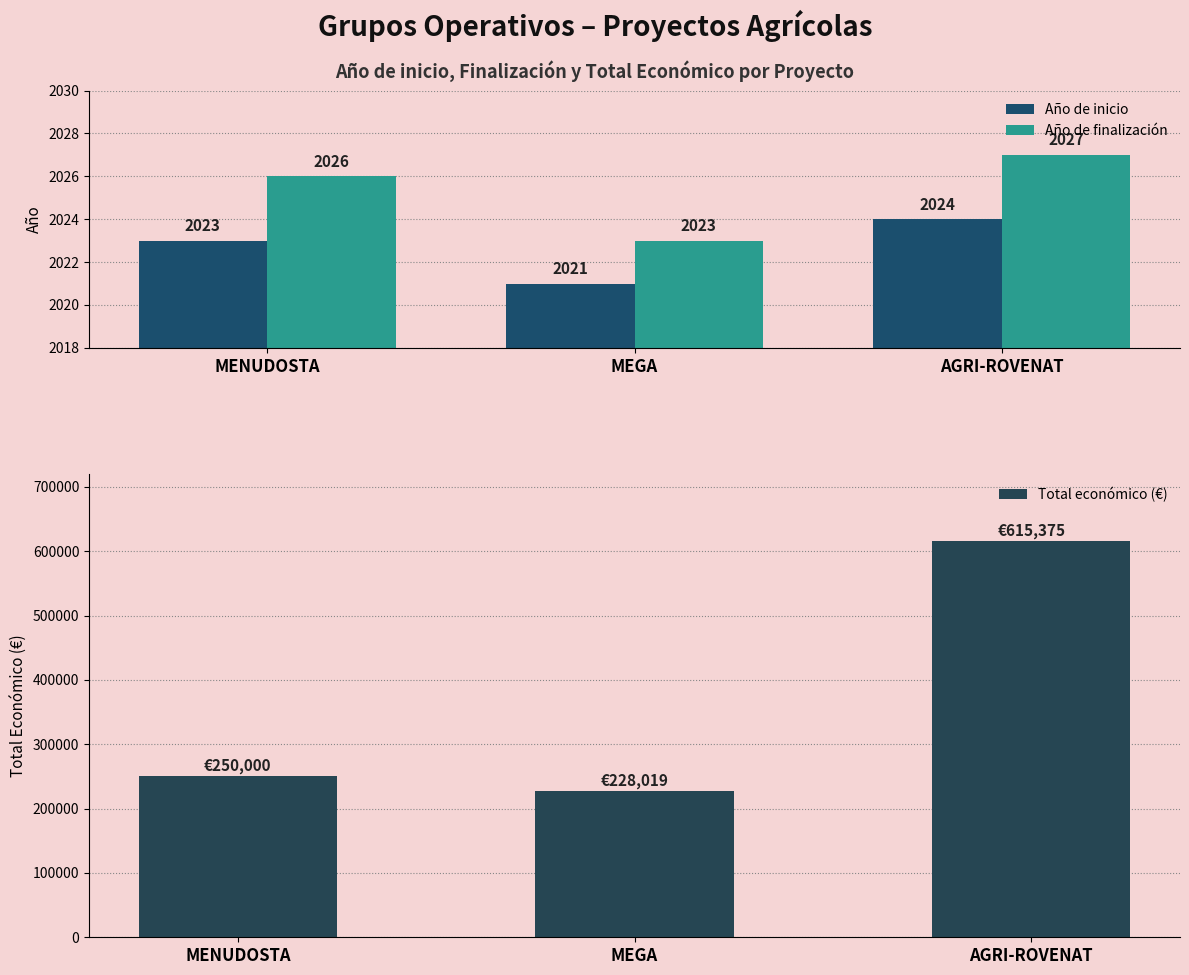

Rank the series by their maximum value, from lowest to highest.

Año de inicio, Año de finalización, Total económico (€)